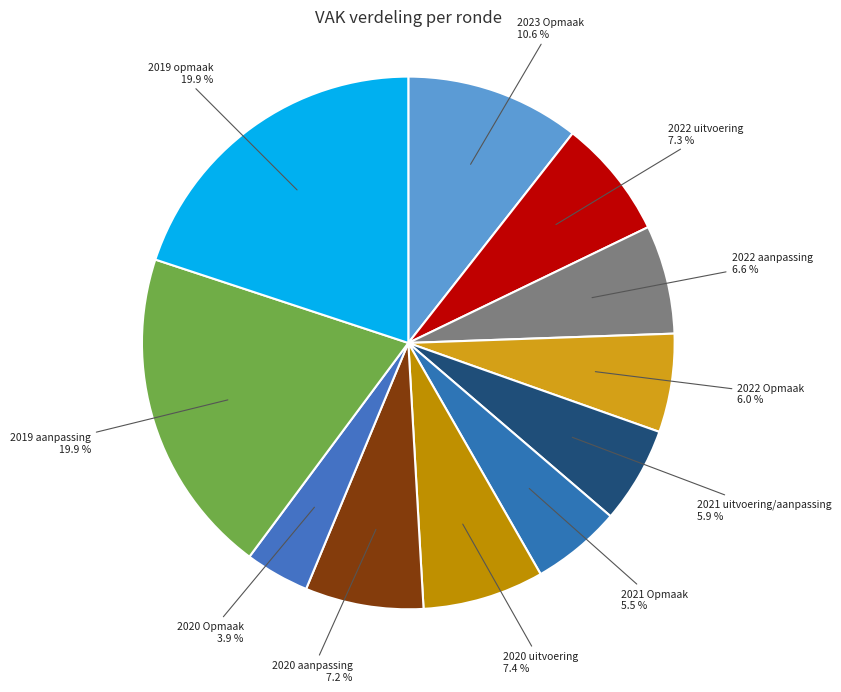

What percentage is NOT represented by 2020 Opmaak?

96.1%